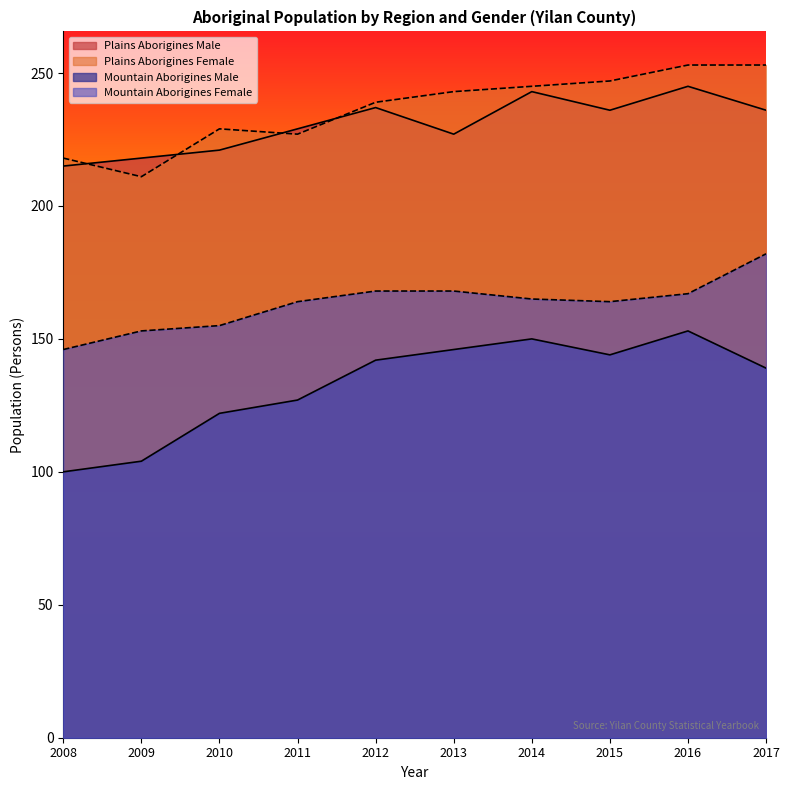

At which label is the value closest to 126?

2011